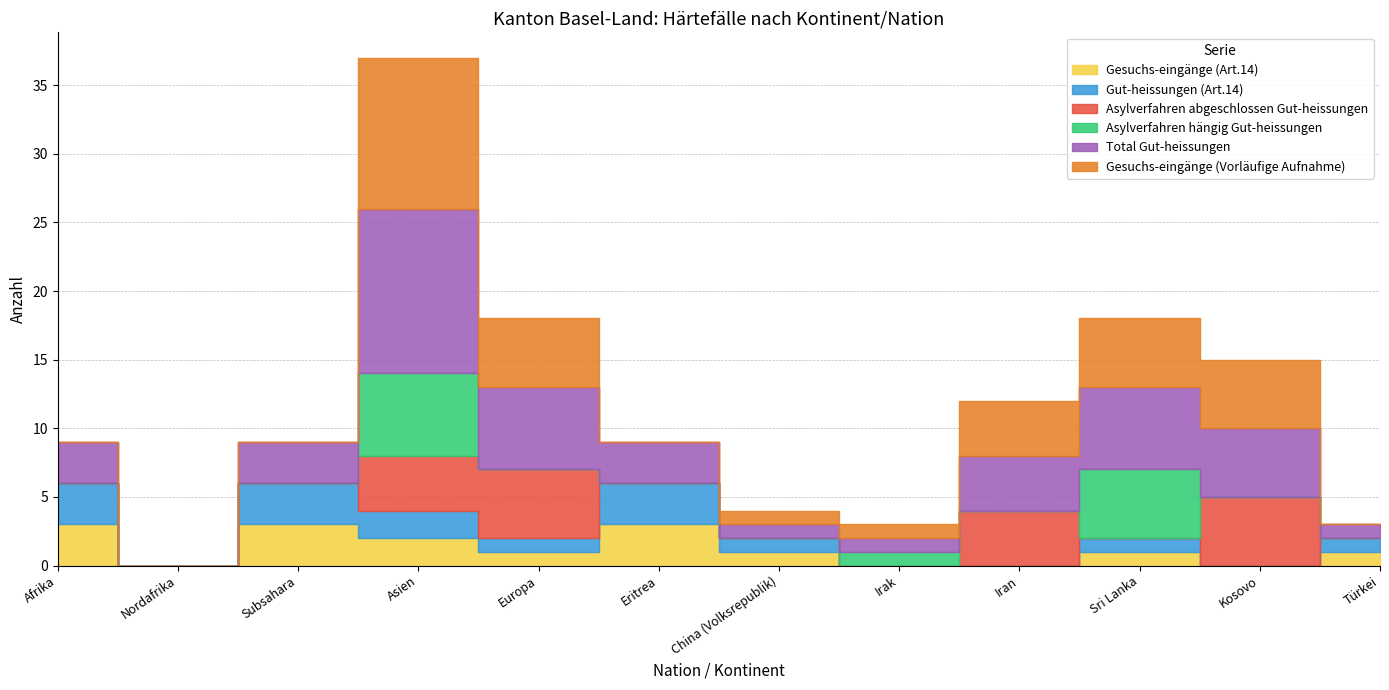

Reading left to right, what are all the values shown in this chart?

Gesuchs-eingänge (Art.14): 3	0	3	2	1	3	1	0	0	1	0	1
Gut-heissungen (Art.14): 3	0	3	2	1	3	1	0	0	1	0	1
Asylverfahren abgeschlossen Gut-heissungen: 0	0	0	4	5	0	0	0	4	0	5	0
Asylverfahren hängig Gut-heissungen: 0	0	0	6	0	0	0	1	0	5	0	0
Total Gut-heissungen: 3	0	3	12	6	3	1	1	4	6	5	1
Gesuchs-eingänge (Vorläufige Aufnahme): 0	0	0	11	5	0	1	1	4	5	5	0